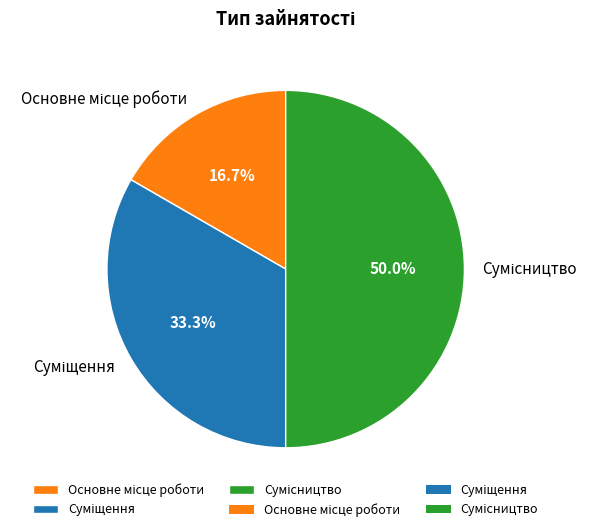

Rank the categories by value from lowest to highest.

Основне місце роботи, Суміщення, Сумісництво